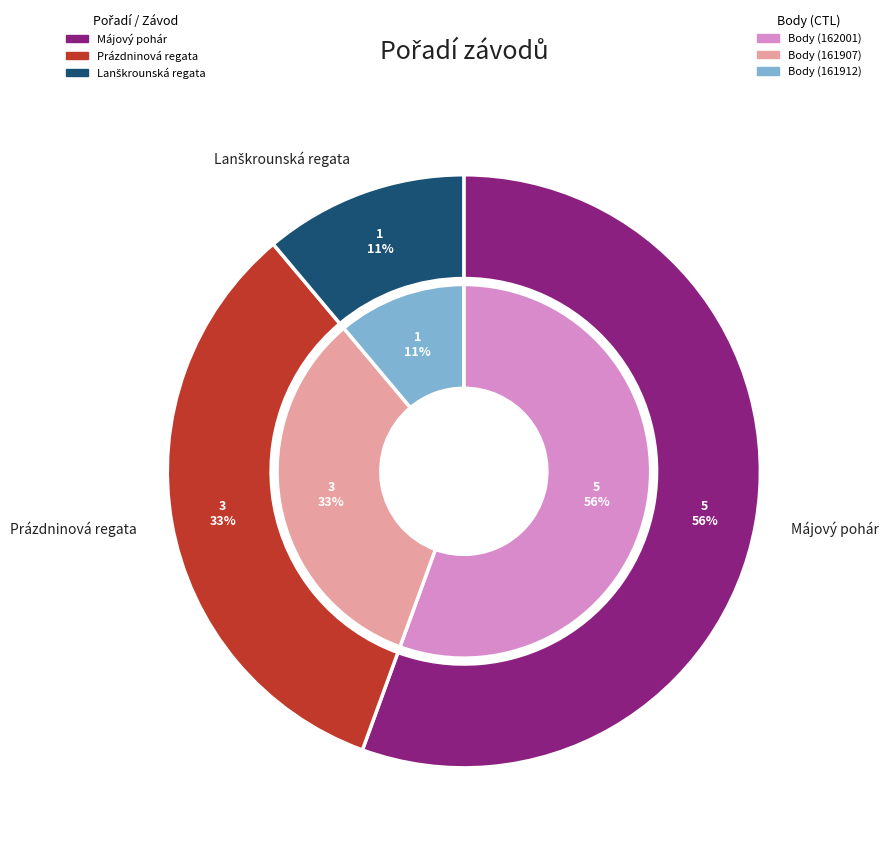

Combined, what portion of the pie is 162001 and 161912?

66.7%